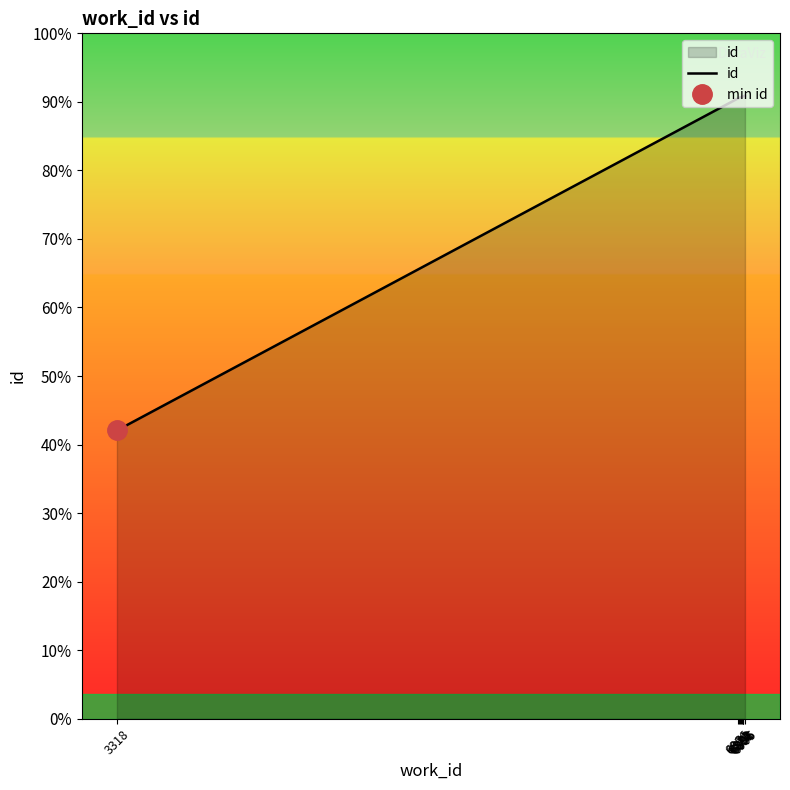

List the labels in order of value, smallest first.

3318, 6866, 6871, 6879, 6882, 6888, 6891, 6892, 6896, 6905